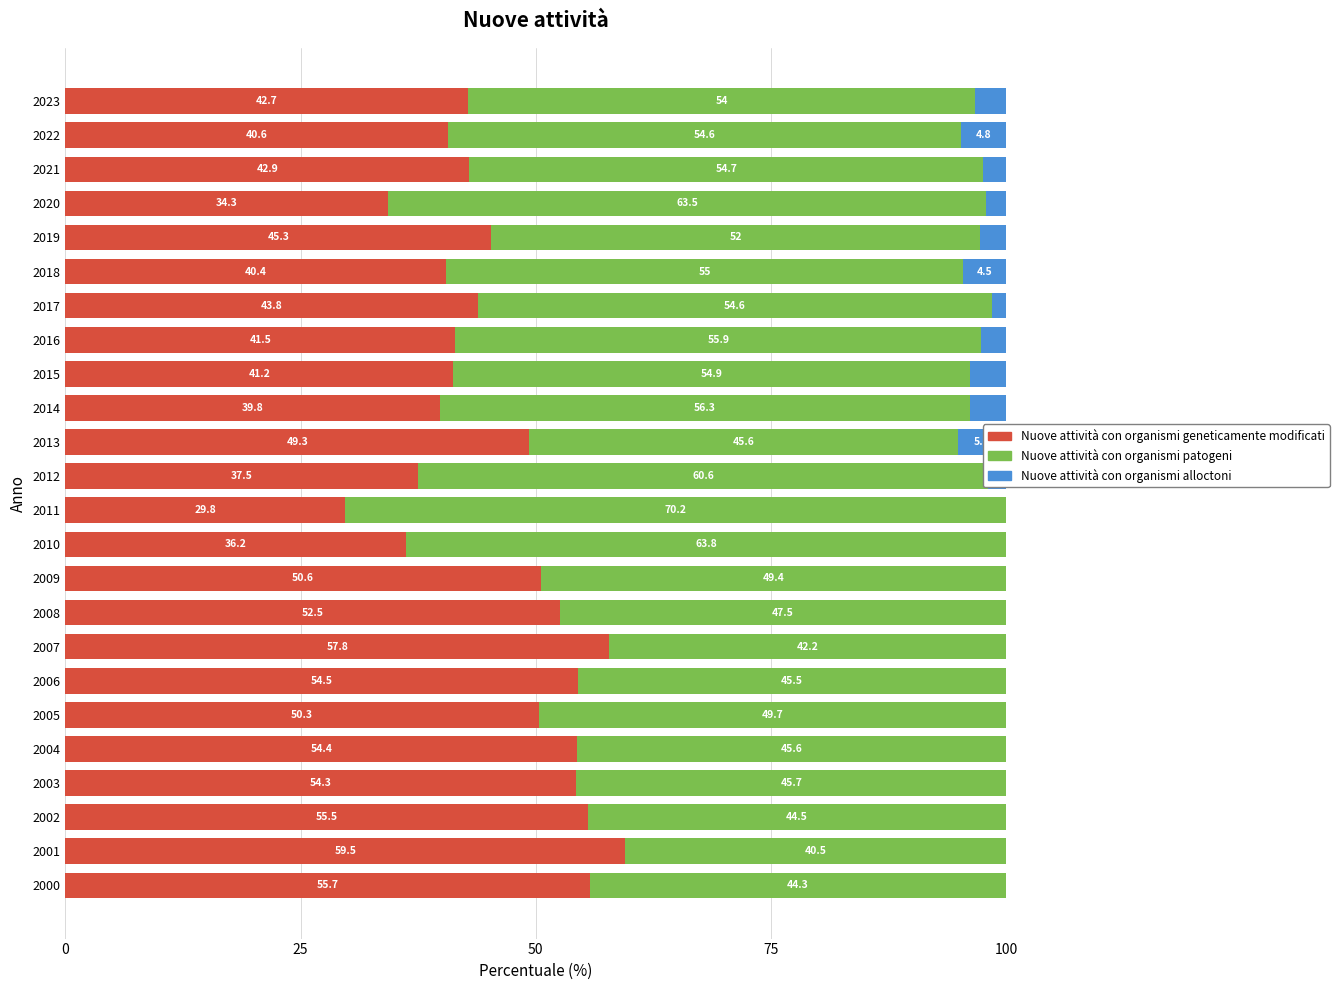

Which series has the largest total across all categories?

Nuove attività con organismi patogeni